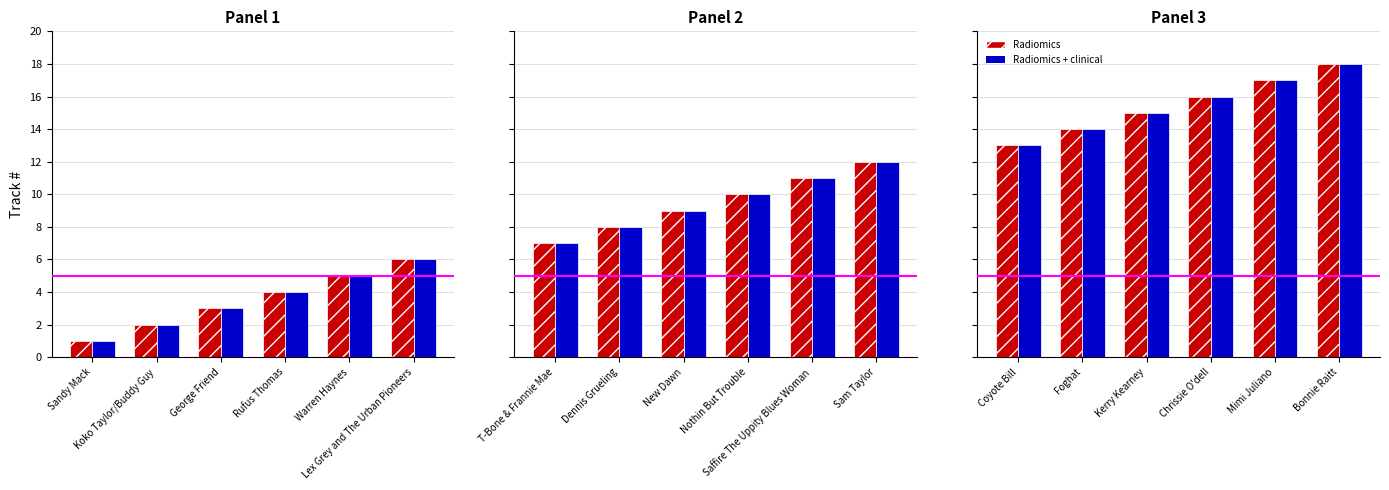

At how many categories does at least one series exceed 17?

1